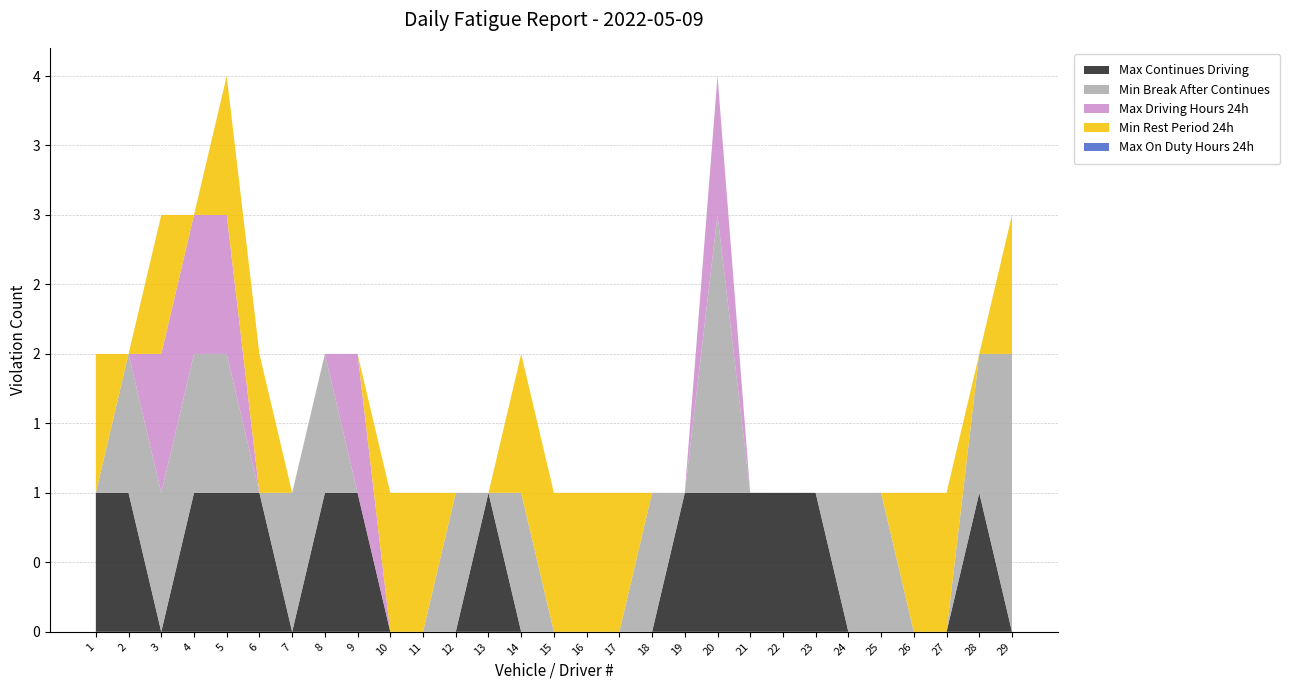

Reading left to right, extract all data points from this chart.

Max Continues Driving: 1=1	2=1	3=0	4=1	5=1	6=1	7=0	8=1	9=1	10=0	11=0	12=0	13=1	14=0	15=0	16=0	17=0	18=0	19=1	20=1	21=1	22=1	23=1	24=0	25=0	26=0	27=0	28=1	29=0
Min Break After Continues: 1=0	2=1	3=1	4=1	5=1	6=0	7=1	8=1	9=0	10=0	11=0	12=1	13=0	14=1	15=0	16=0	17=0	18=1	19=0	20=2	21=0	22=0	23=0	24=1	25=1	26=0	27=0	28=1	29=2
Max Driving Hours 24h: 1=0	2=0	3=1	4=1	5=1	6=0	7=0	8=0	9=1	10=0	11=0	12=0	13=0	14=0	15=0	16=0	17=0	18=0	19=0	20=1	21=0	22=0	23=0	24=0	25=0	26=0	27=0	28=0	29=0
Min Rest Period 24h: 1=1	2=0	3=1	4=0	5=1	6=1	7=0	8=0	9=0	10=1	11=1	12=0	13=0	14=1	15=1	16=1	17=1	18=0	19=0	20=0	21=0	22=0	23=0	24=0	25=0	26=1	27=1	28=0	29=1
Max On Duty Hours 24h: 1=0	2=0	3=0	4=0	5=0	6=0	7=0	8=0	9=0	10=0	11=0	12=0	13=0	14=0	15=0	16=0	17=0	18=0	19=0	20=0	21=0	22=0	23=0	24=0	25=0	26=0	27=0	28=0	29=0